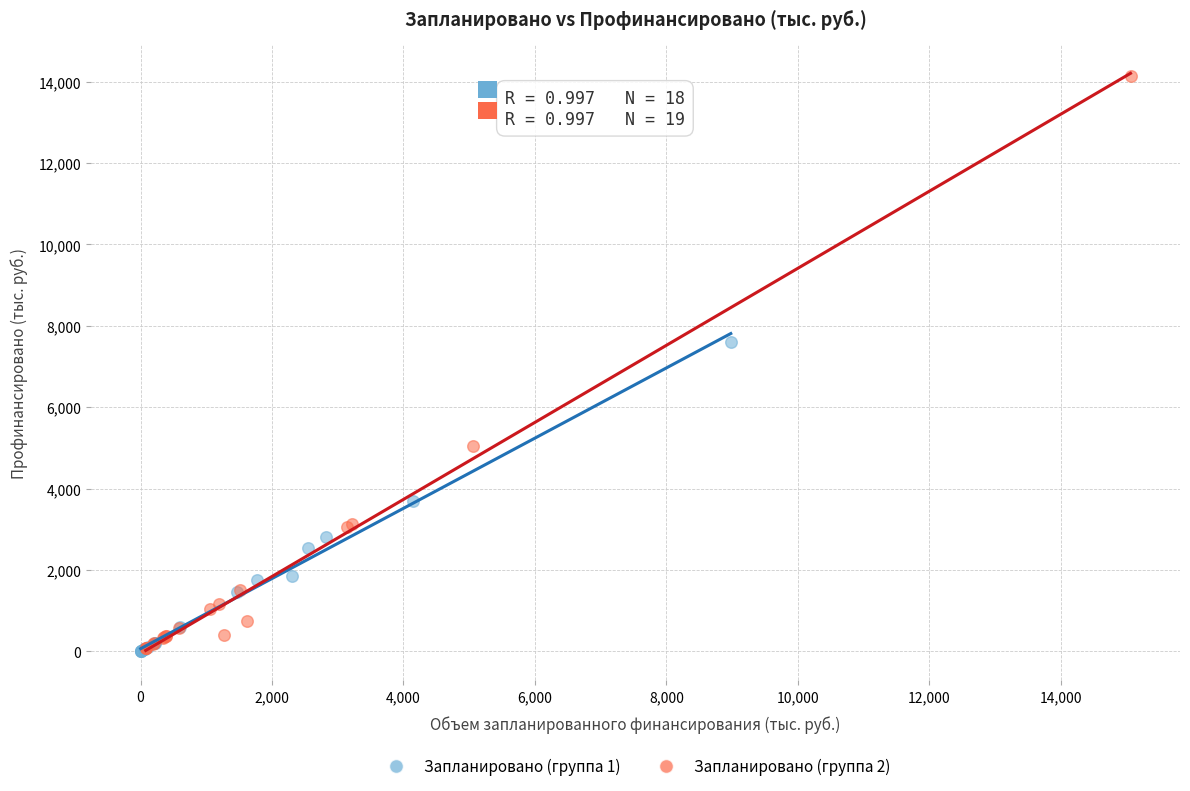

Which series has the widest spread of Y values?

Запланировано (группа 2)